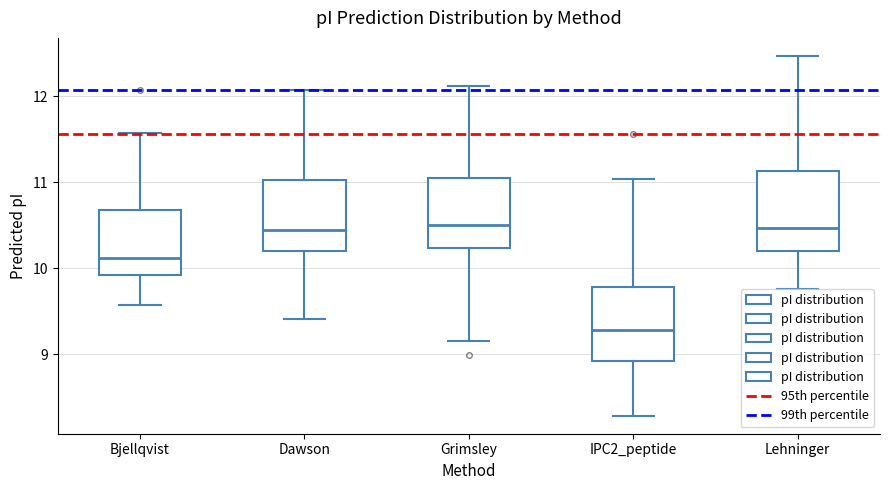

Reading left to right, transcribe this box plot: for each box, give where its median line is, the range the box spans, and where its two whiskers end, as read against the y-axis. The values are not printed on the chart, so give them approximately, as read against the axis.

Bjellqvist: median 10.1, box 9.9 to 10.7, whiskers 9.6 to 11.6
Dawson: median 10.4, box 10.2 to 11.0, whiskers 9.4 to 12.1
Grimsley: median 10.5, box 10.2 to 11.1, whiskers 9.2 to 12.1
IPC2_peptide: median 9.3, box 8.9 to 9.8, whiskers 8.3 to 11.0
Lehninger: median 10.5, box 10.2 to 11.1, whiskers 9.8 to 12.5